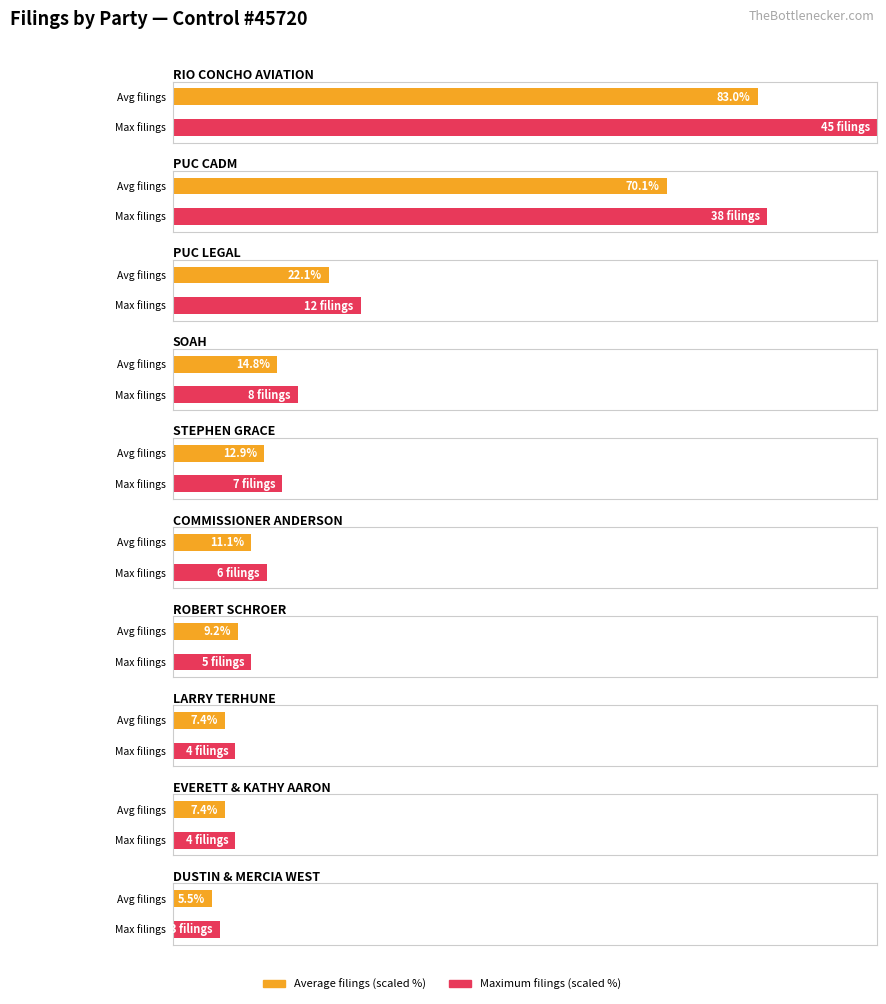

What is the difference between the second highest and minimum values?

35